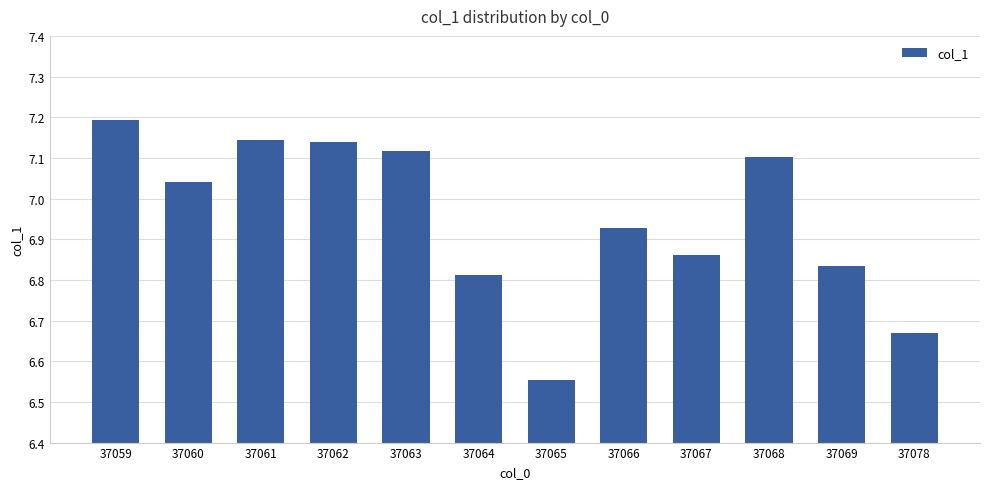

Where does the data first go above 7?

37059